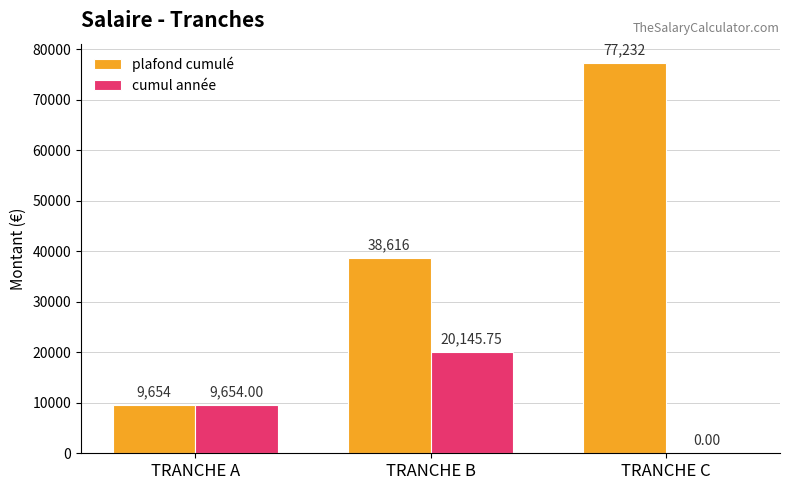

Reading left to right, extract all data points from this chart.

plafond cumulé: TRANCHE A=9654.0	TRANCHE B=38616.0	TRANCHE C=77232.0
cumul année: TRANCHE A=9654.0	TRANCHE B=20145.8	TRANCHE C=0.0